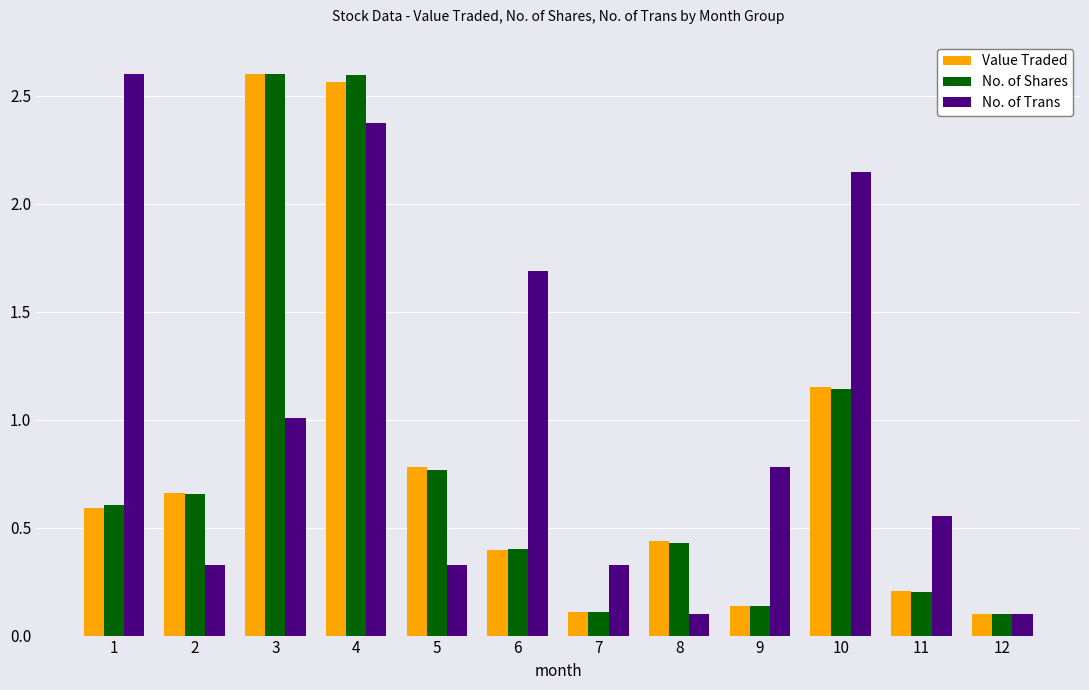

At which category is the sum across all series the highest?

4